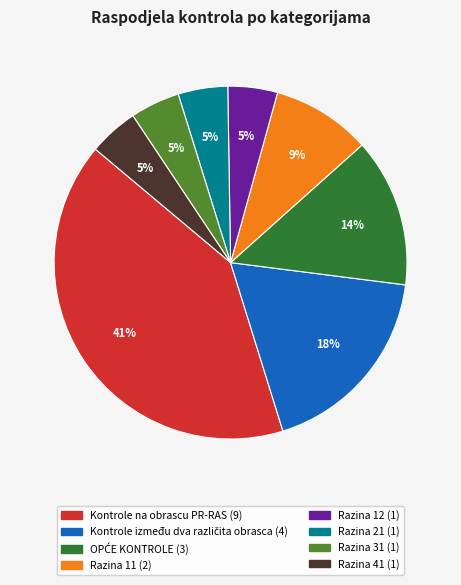

To the nearest percent, what percentage of the pie is Razina 21?

5%